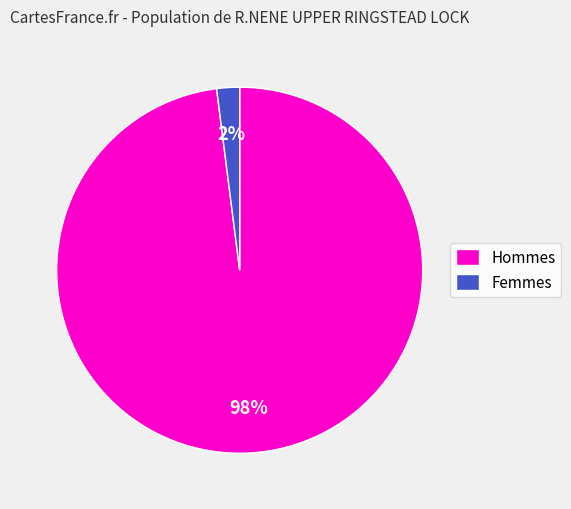

Do Femmes and Hommes together represent more than half of the pie?

Yes